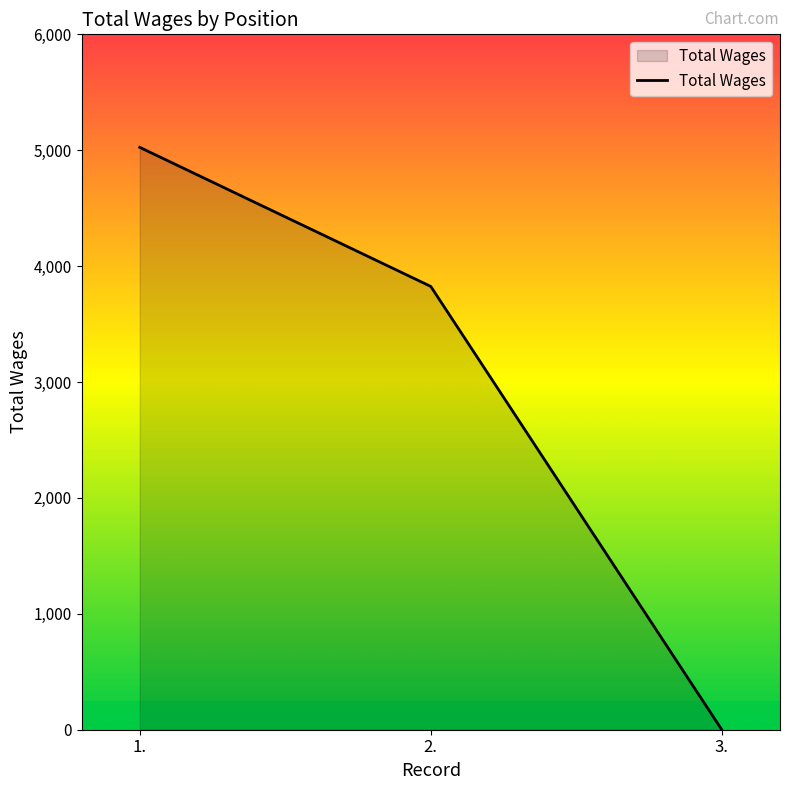

Reading left to right, list all the values displayed in this chart.

5025	3825	0